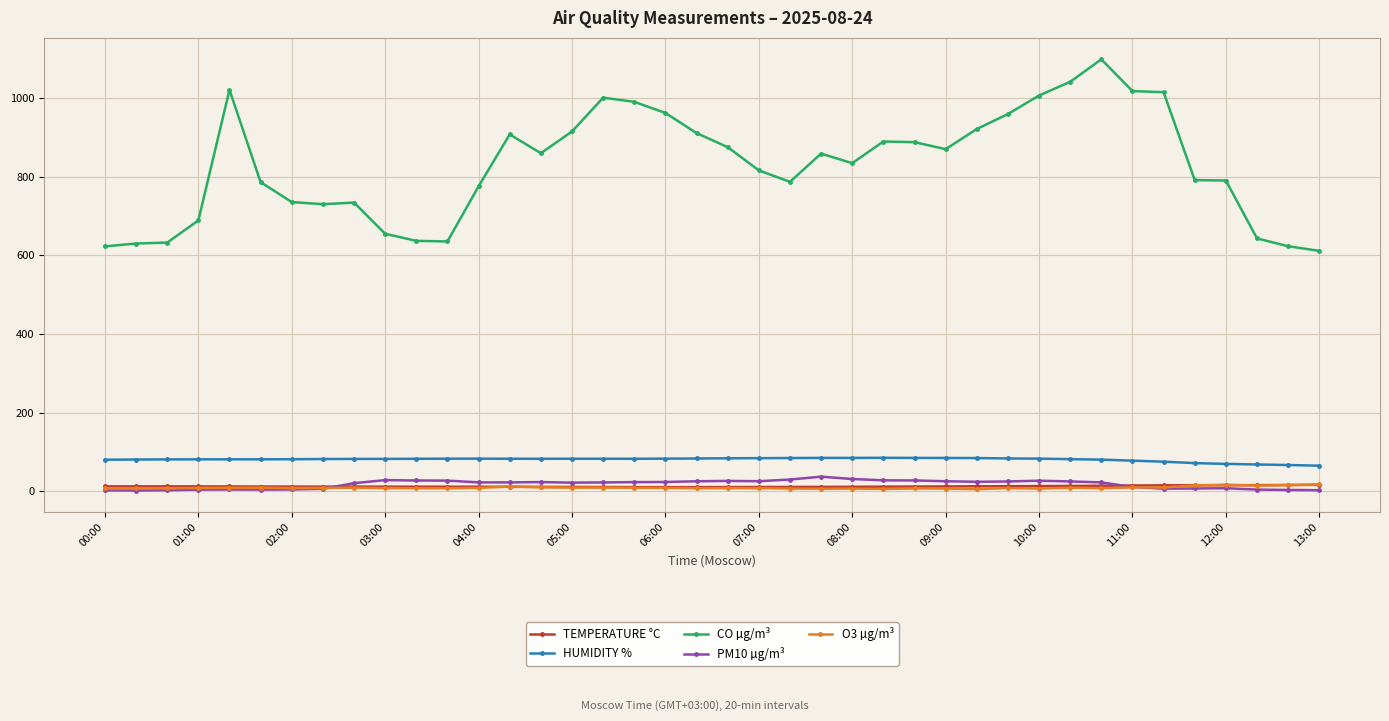

True or false: CO µg/m³ has more than 0 interior local peaks.

True